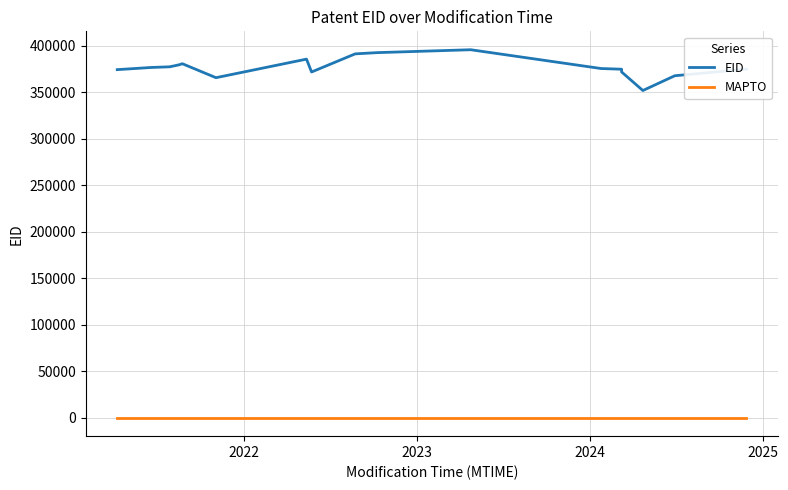

Which series has the largest range (max minus min)?

EID